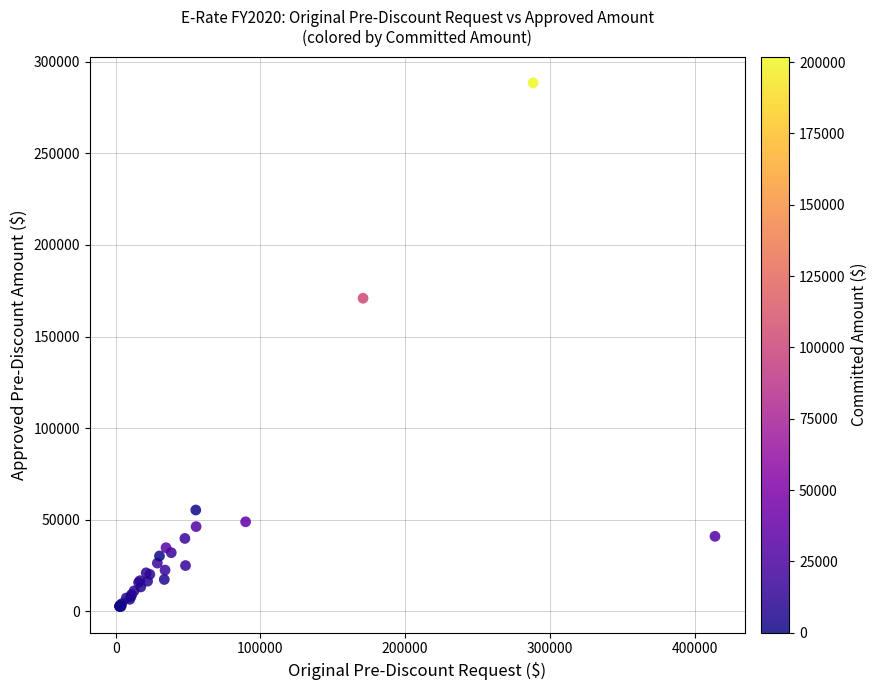

What Y value in the scatter plot is closest to 145542?

170904.0